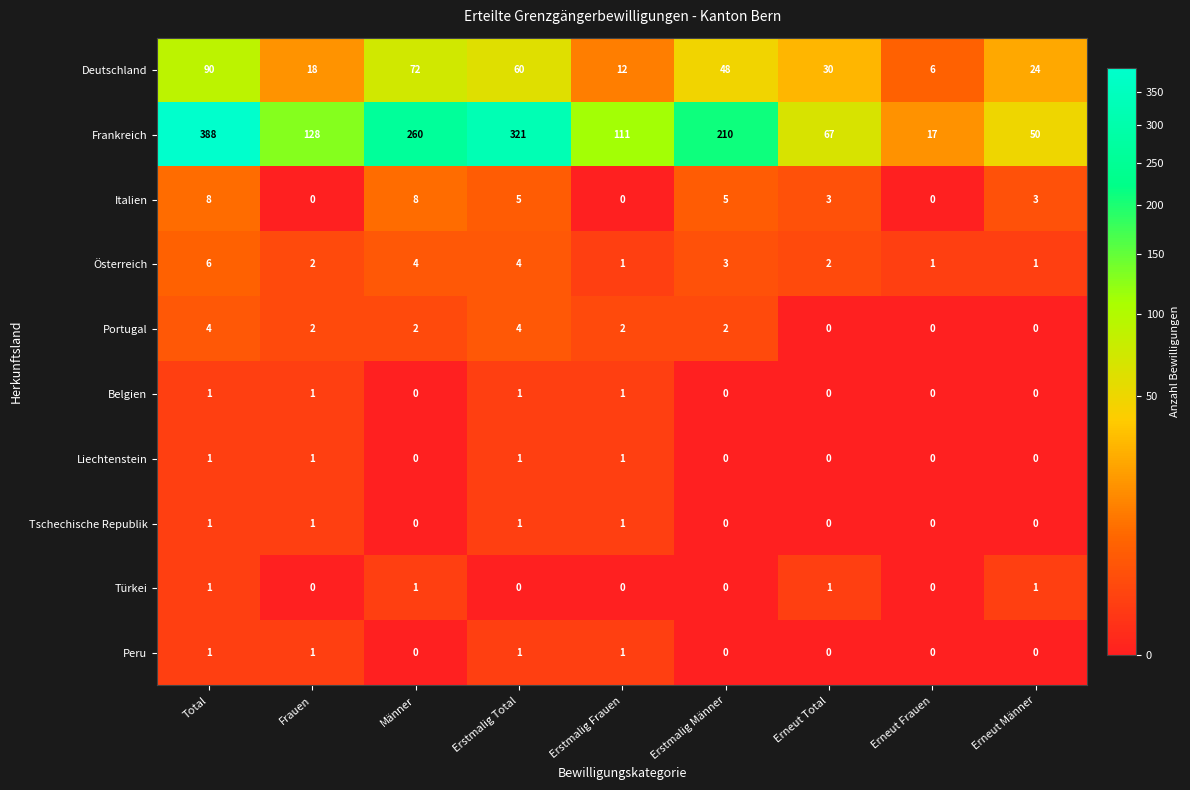

How many Liechtenstein values are between 0 and 1?

9